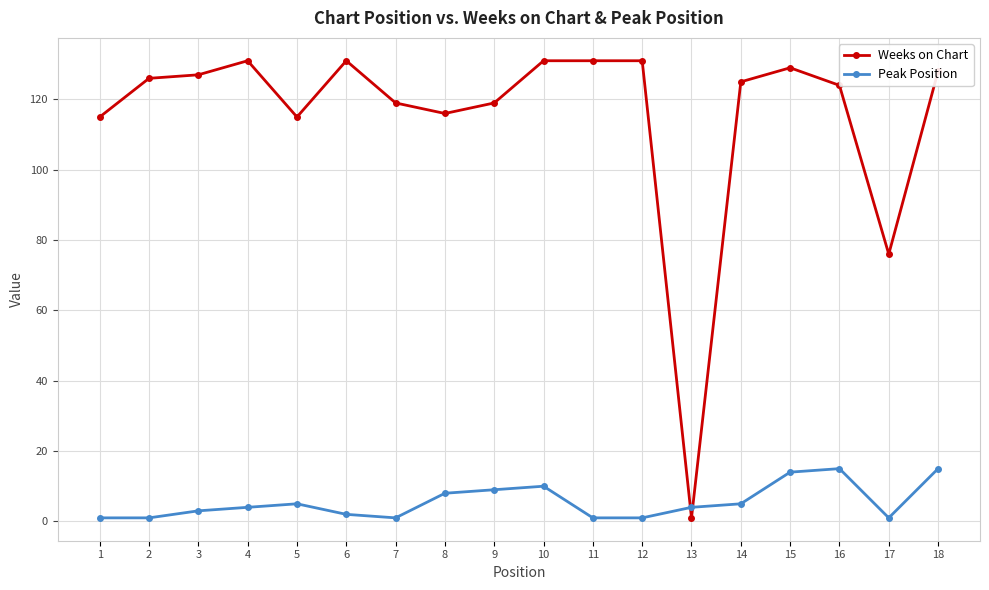

What is the spread (max minus min) of values at 7?

118